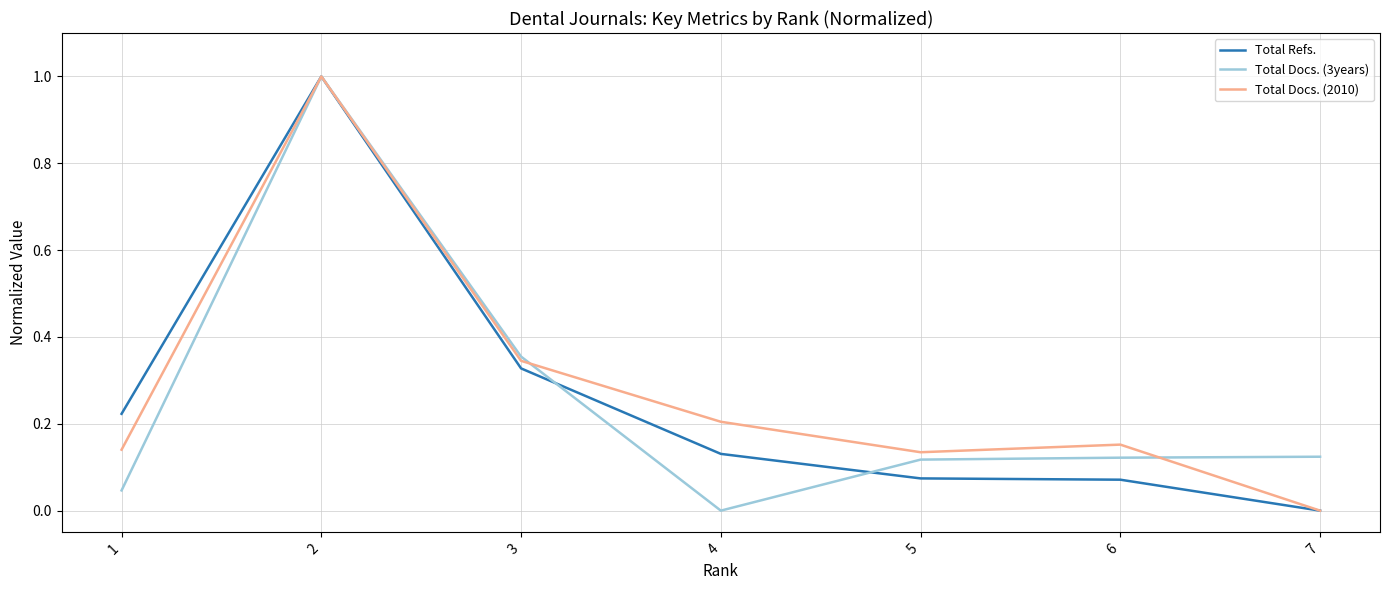

Does the chart display data point markers on the line(s)?

No